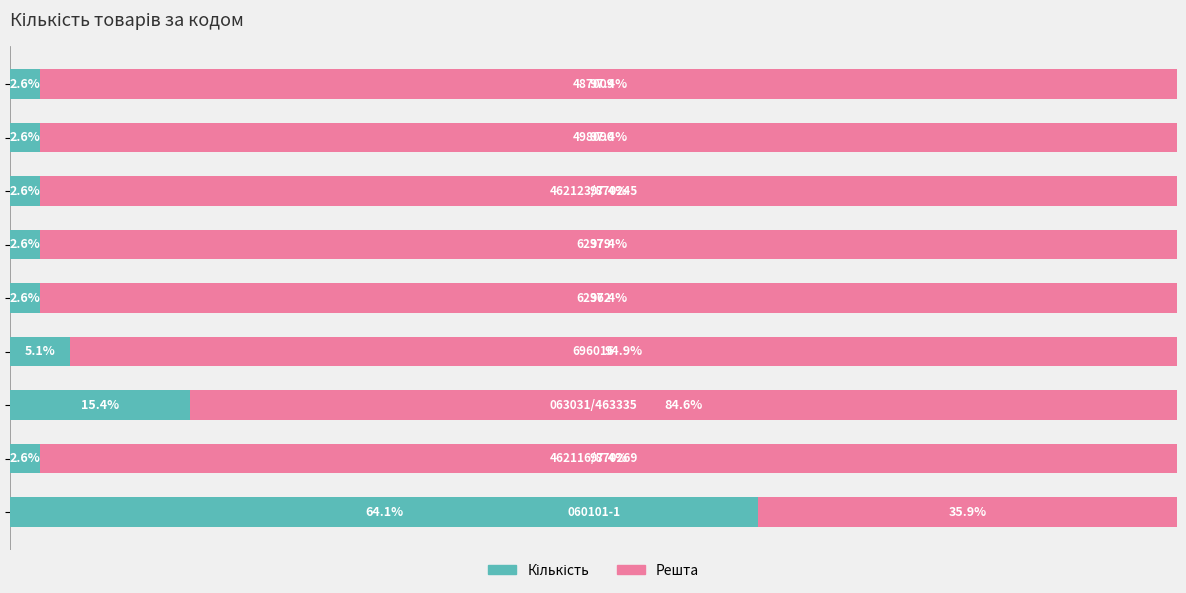

Rank the series by their average value, from highest to lowest.

Решта, Кількість